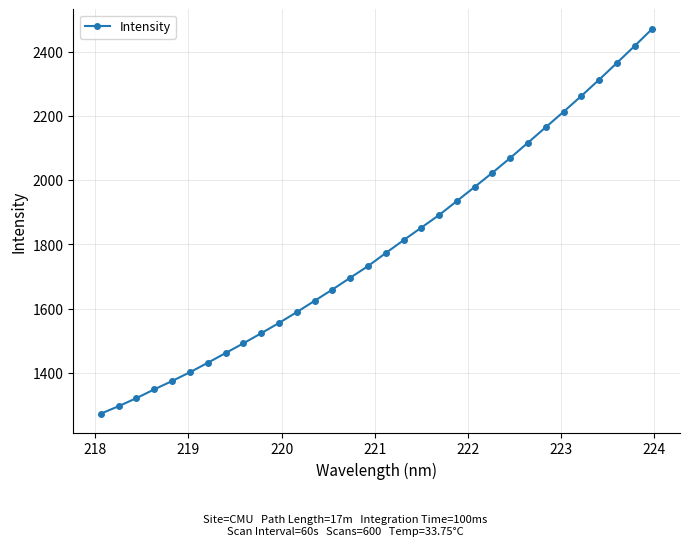

What is the difference between the maximum and minimum values?

1197.9